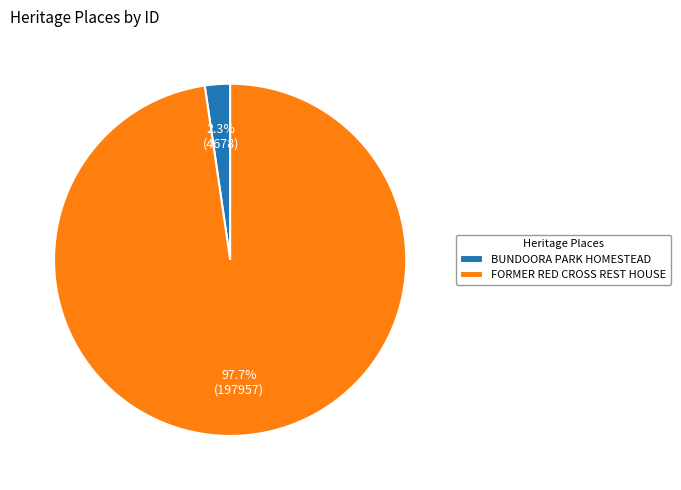

To the nearest percent, what percentage of the pie is BUNDOORA PARK HOMESTEAD?

2%